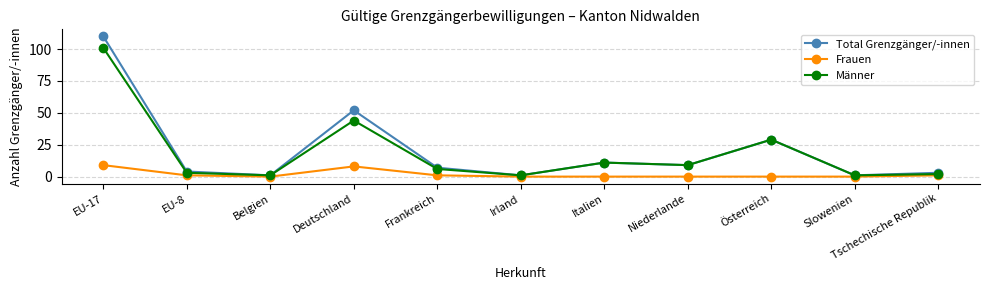

True or false: Männer has more than 1 points higher than both neighbors.

True